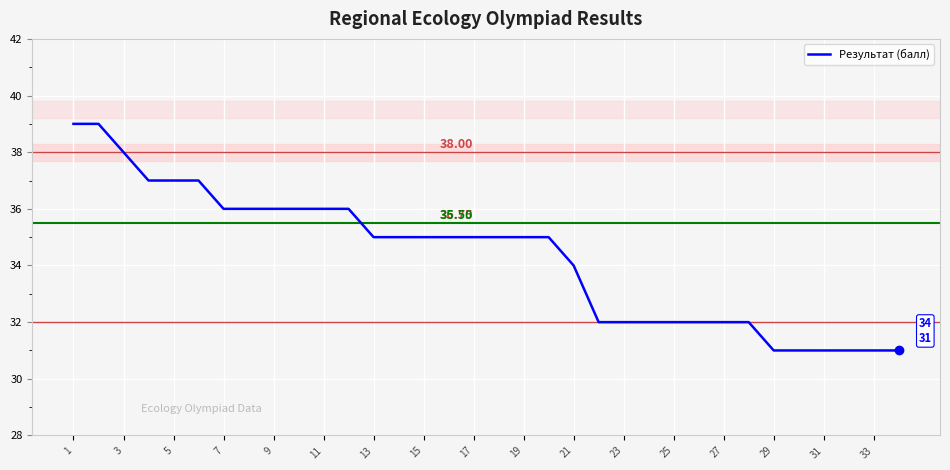

What is the difference between the maximum and minimum values?

8